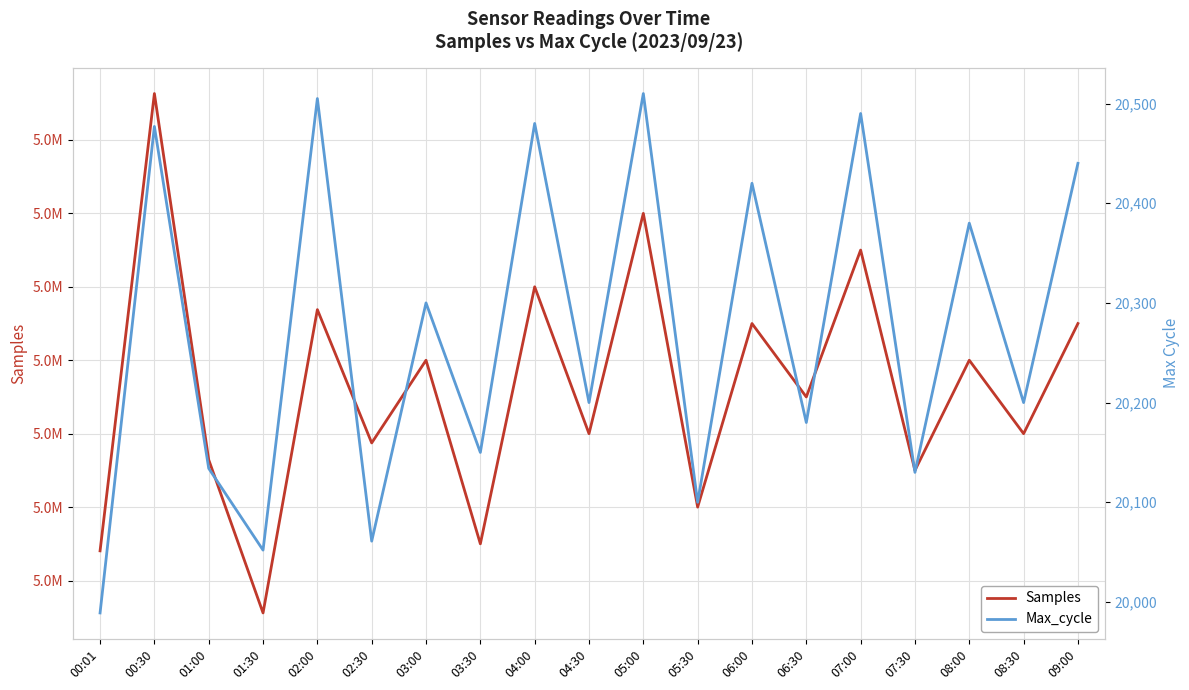

List the series in order of their peak value, highest first.

Samples, Max_cycle